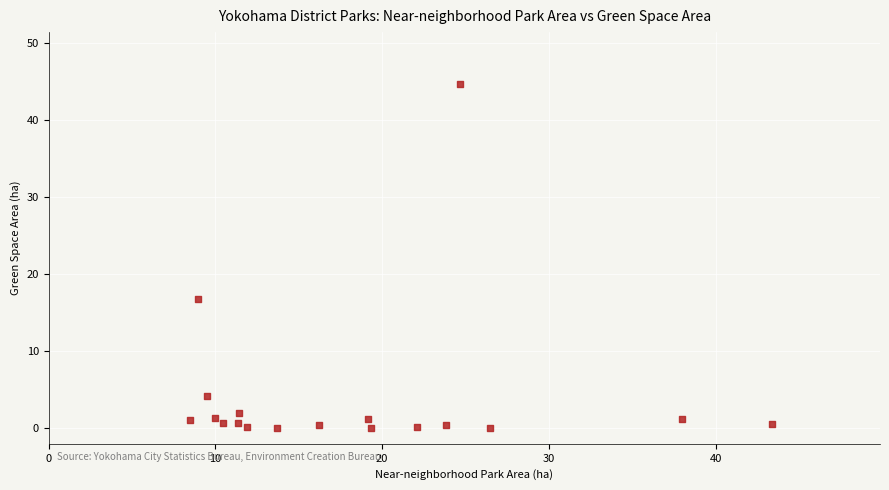

What Y value in the scatter plot is closest to 22?

16.8